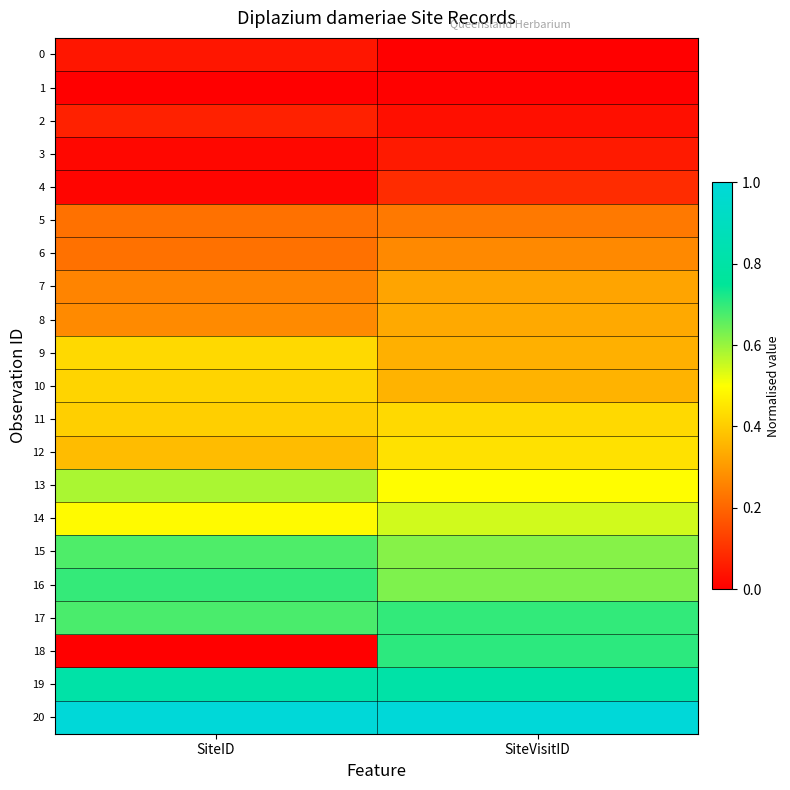

At which category is the sum across all series the highest?

SiteVisitID